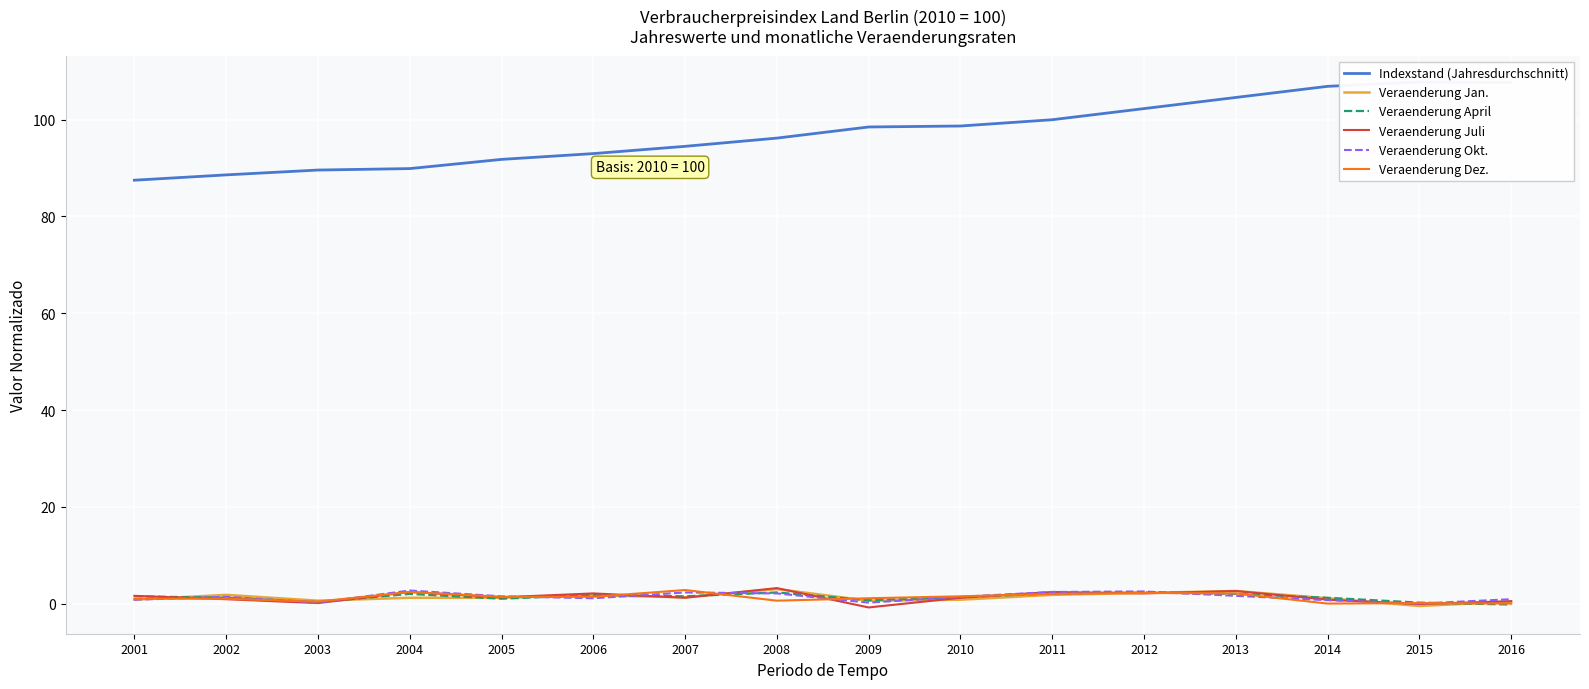

Between 2007 and 2014, which is larger?

2014